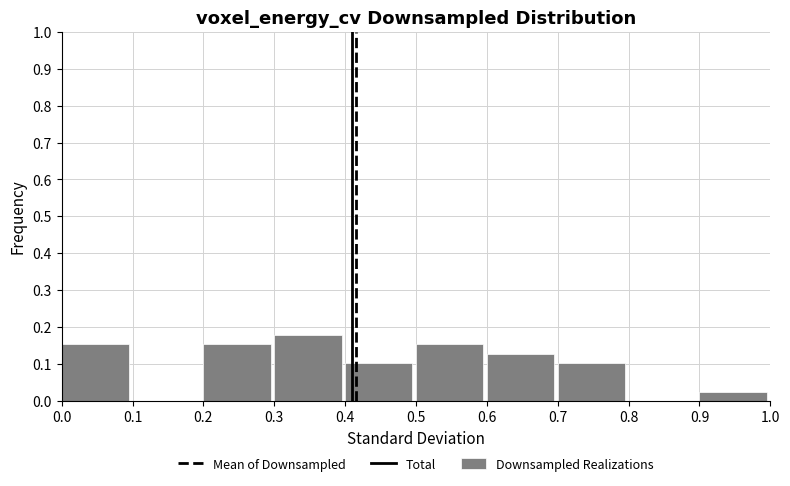

Which range on the x-axis has the tallest bar?

0.3 to 0.4